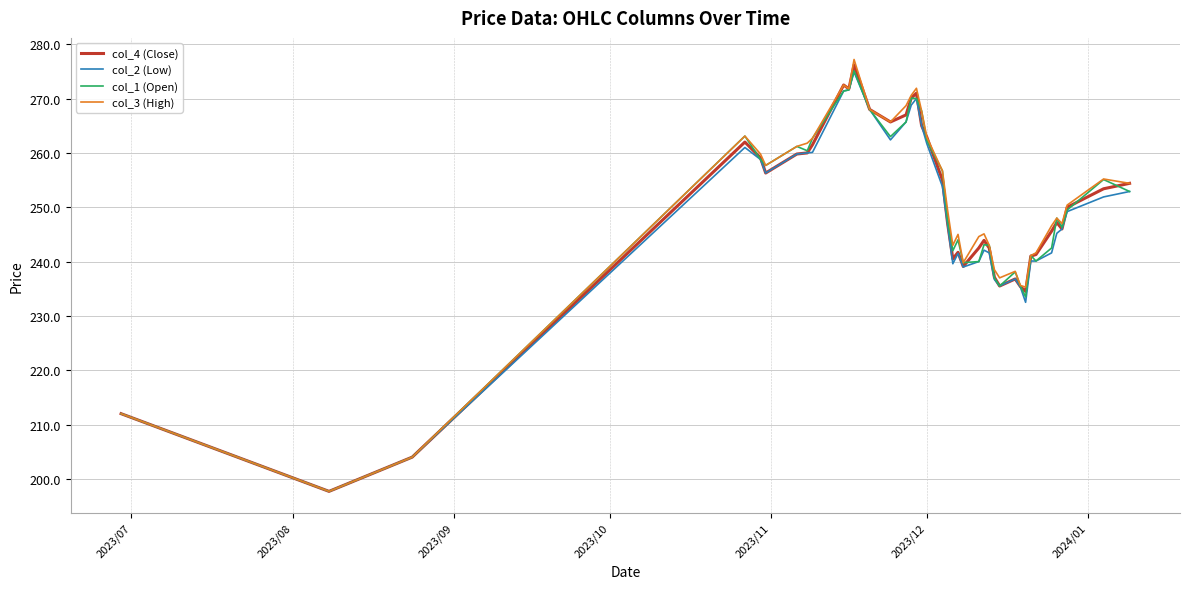

What is the maximum value for col_1 (Open)?

275.1